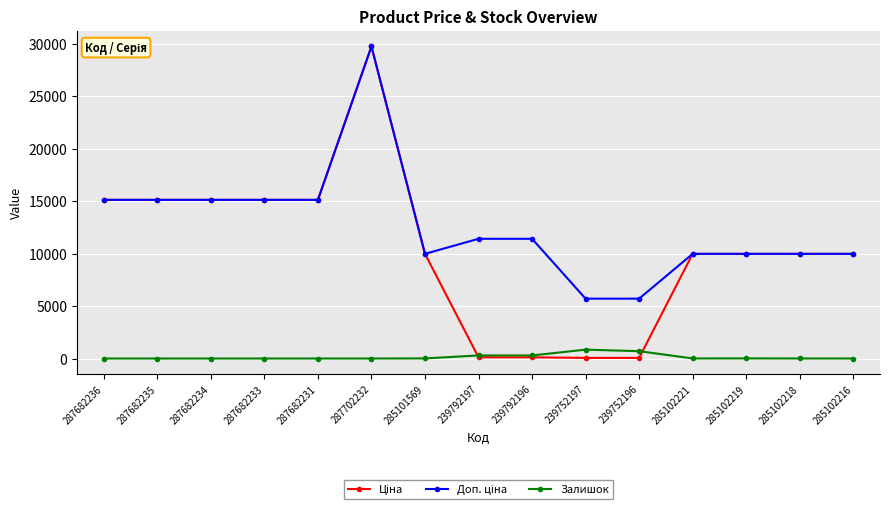

How many data points does each series have?

15